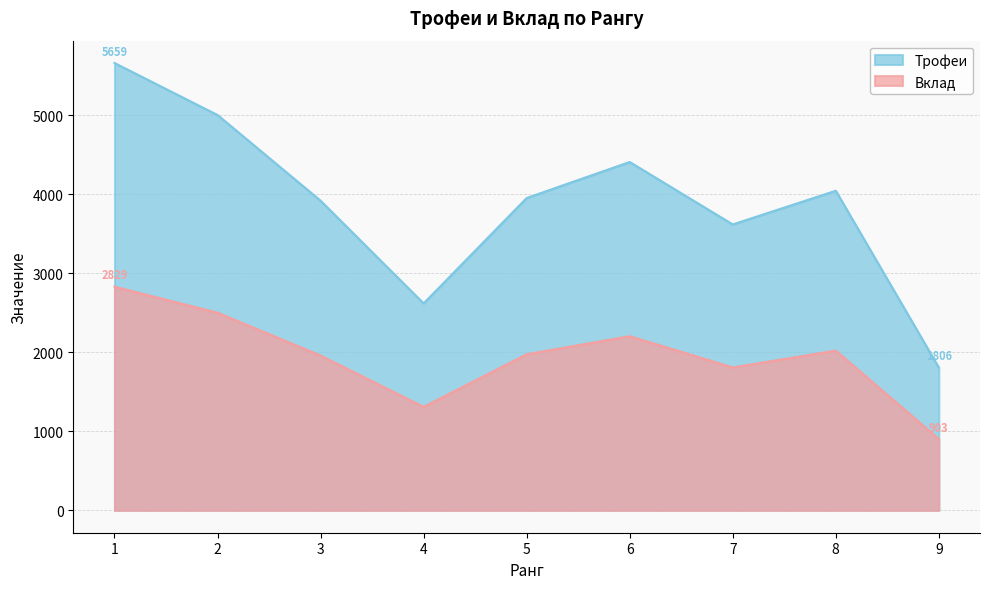

Is the value of Вклад at 6 greater than the value of Трофеи at 2?

No